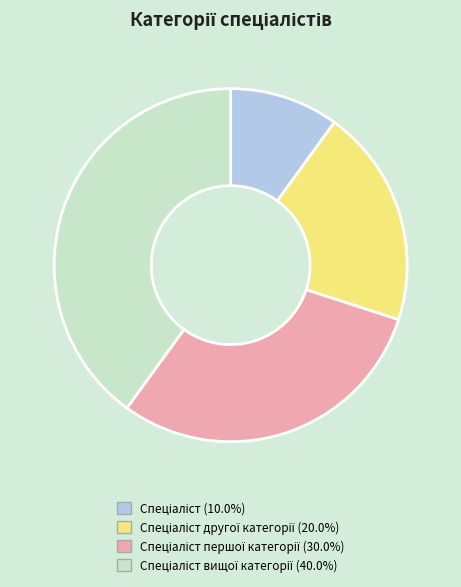

Is there any slice that represents more than half of the pie?

No